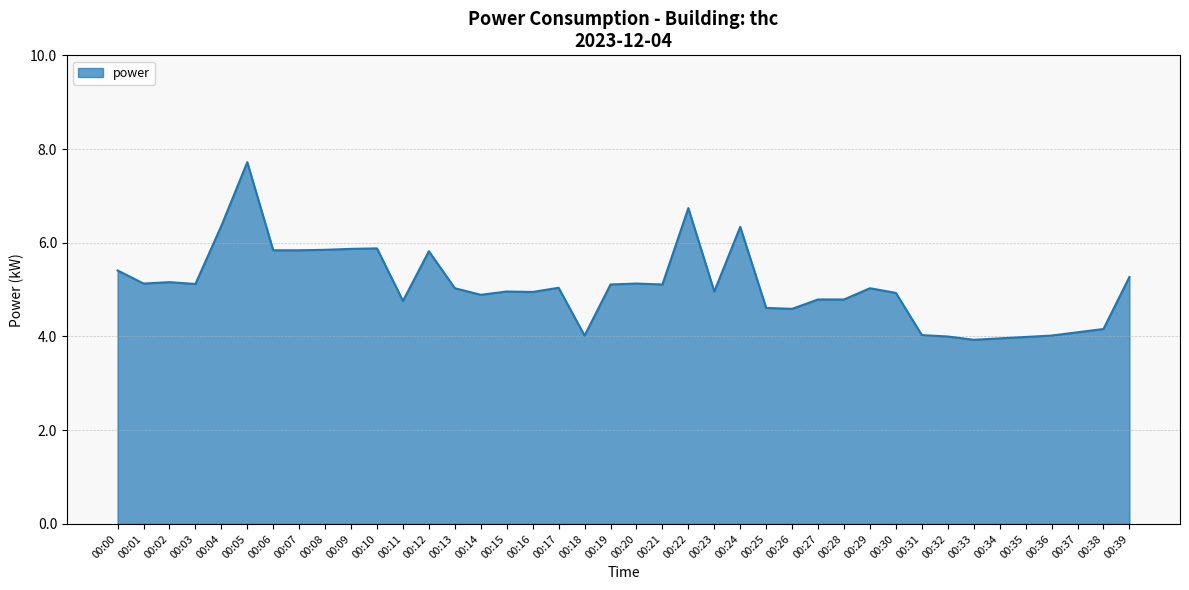

Is it true that the value at 00:34 is 2.0?

False